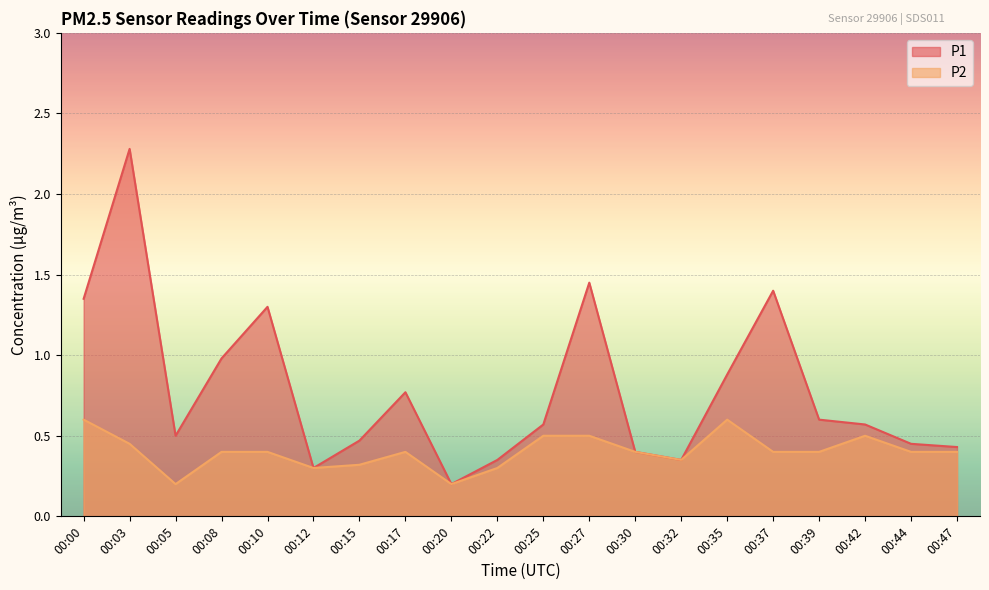

Rank the series by their maximum value, from lowest to highest.

P2, P1